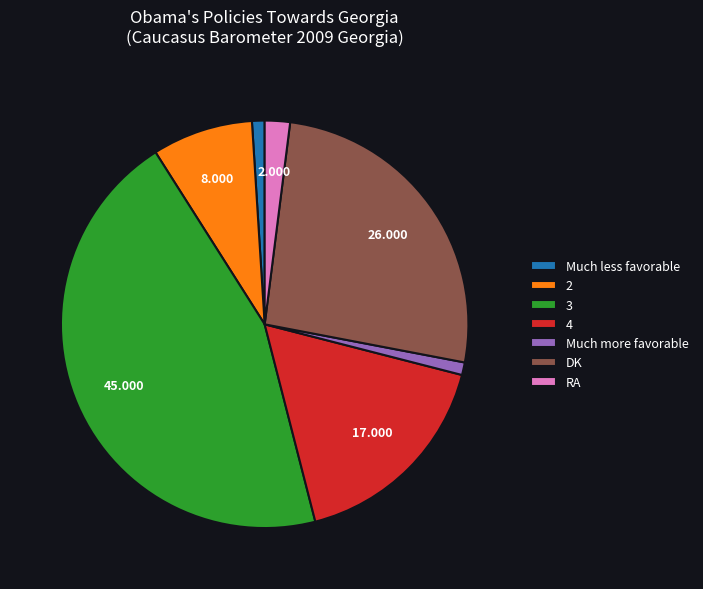

Does Much less favorable account for over 50% of the chart?

No